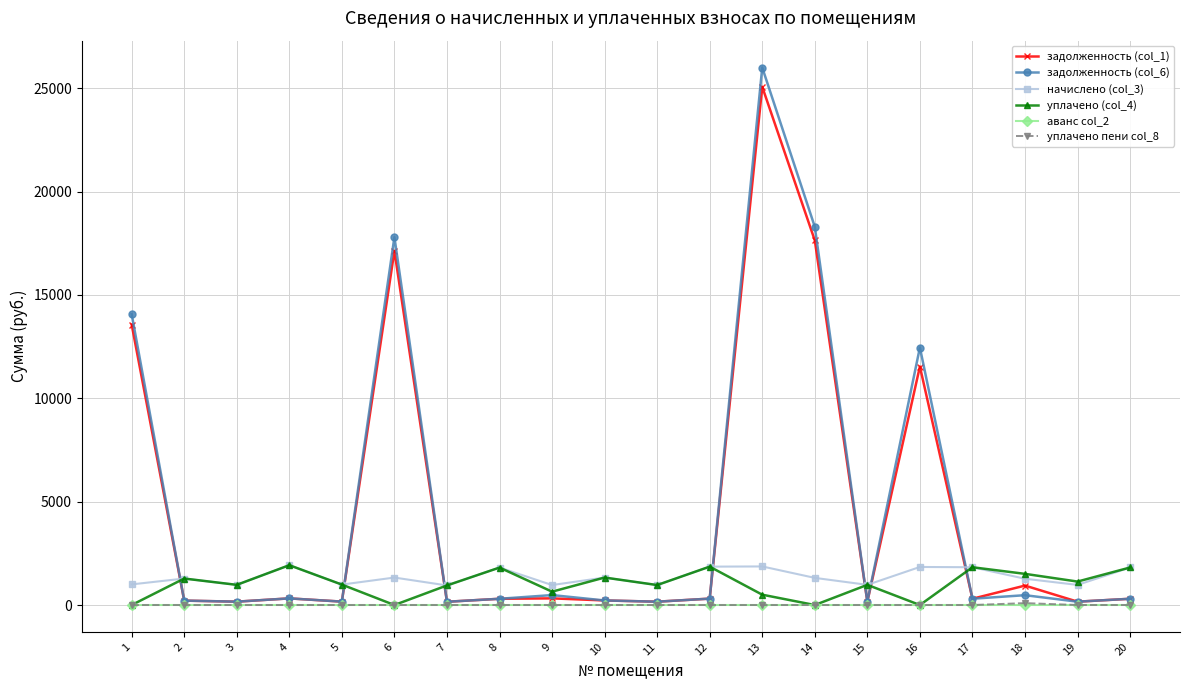

How many series are shown in this chart?

6